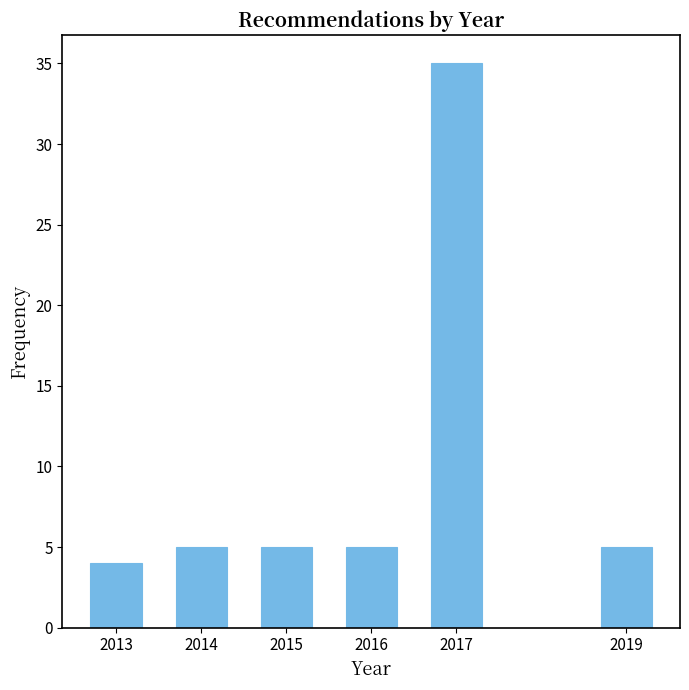

Reading left to right, list all the values displayed in this chart.

2013=4	2014=5	2015=5	2016=5	2017=35	2019=5